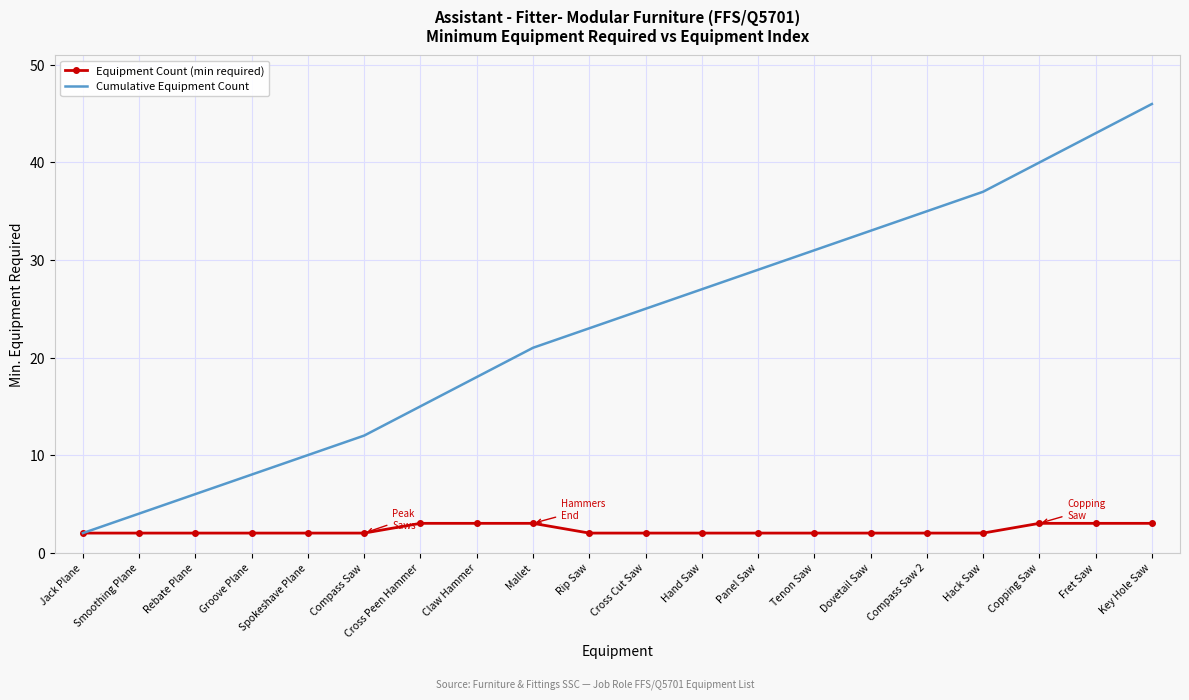

What is the maximum value shown in the chart?

46